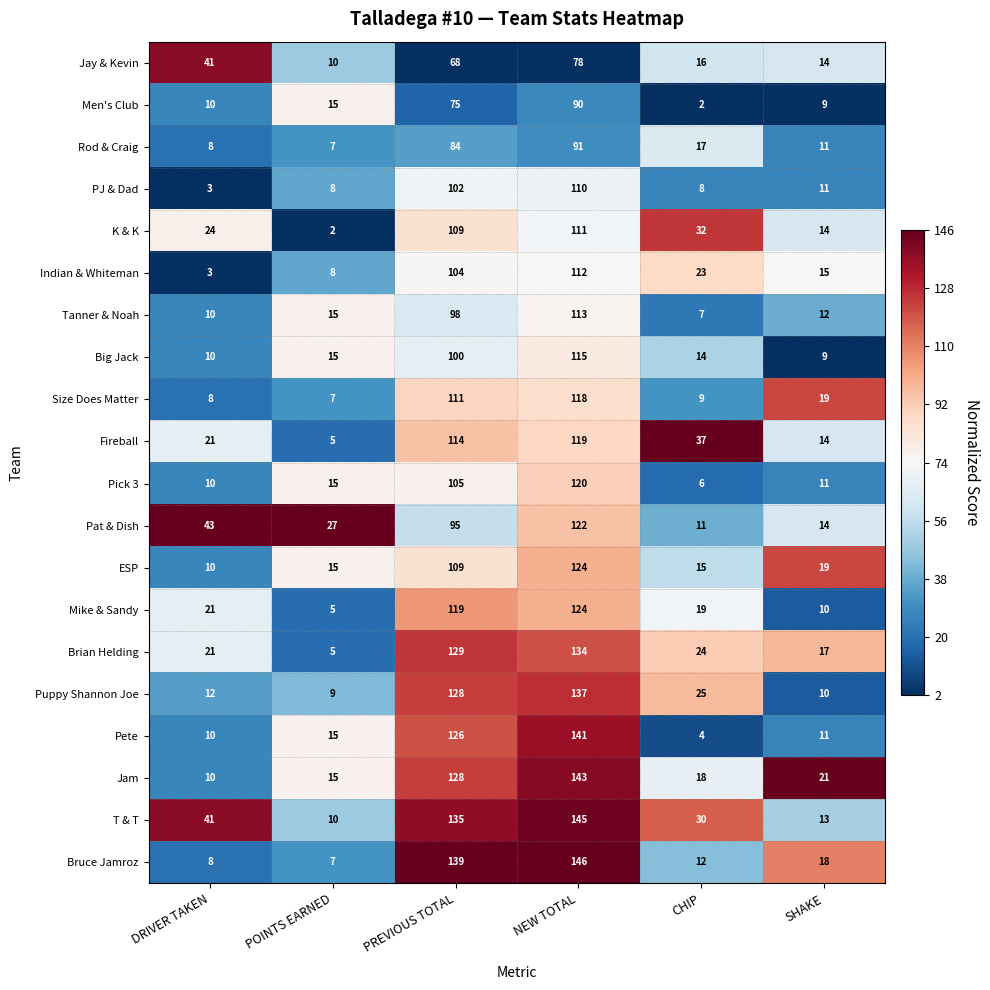

Rank the categories by Indian & Whiteman value from lowest to highest.

DRIVER TAKEN, POINTS EARNED, SHAKE, CHIP, PREVIOUS TOTAL, NEW TOTAL